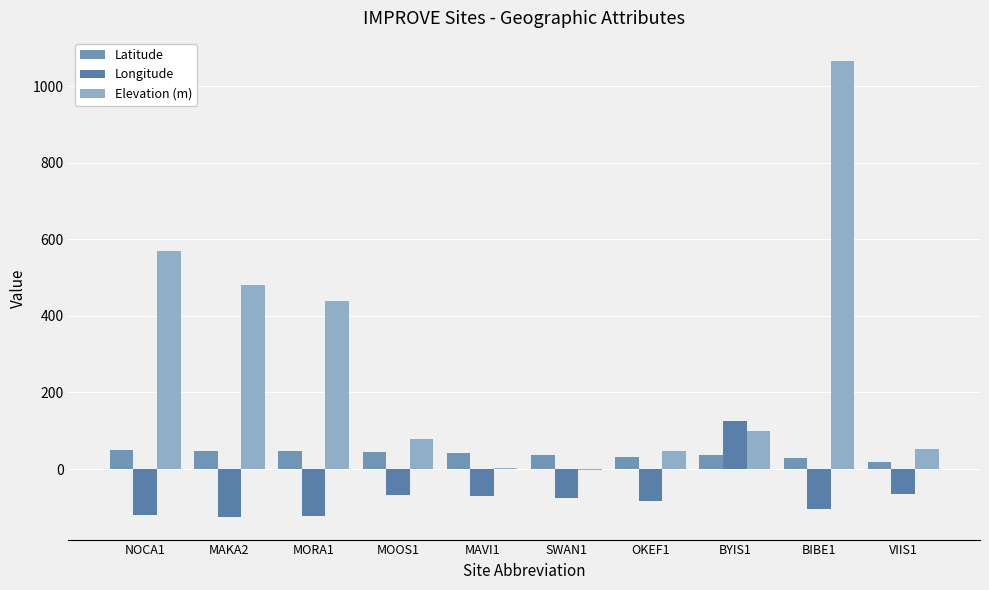

At which category is the sum across all series the highest?

BIBE1